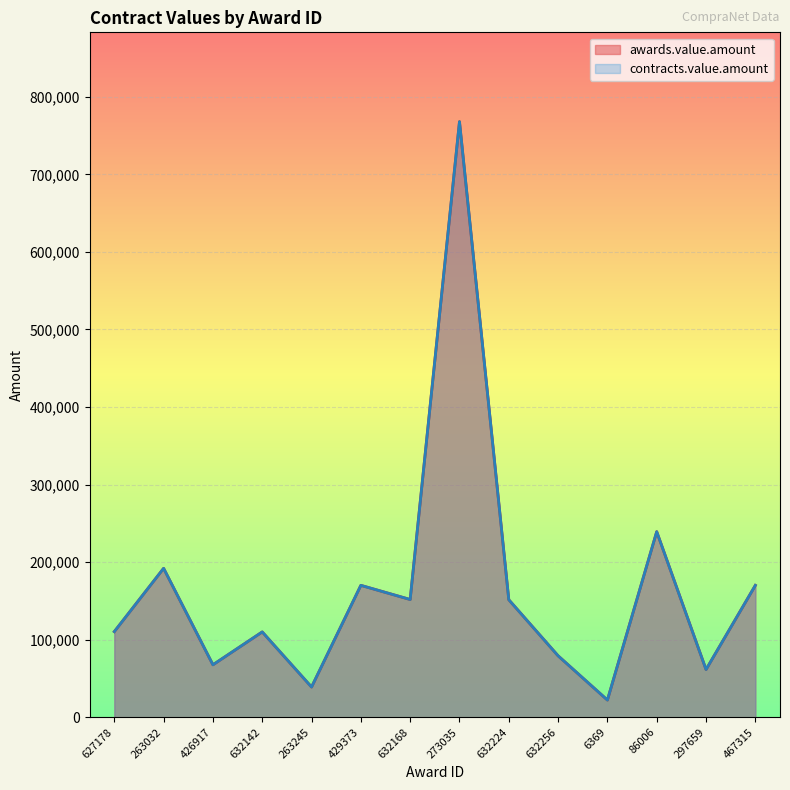

How many interior local peaks does the awards.value.amount series have?

5